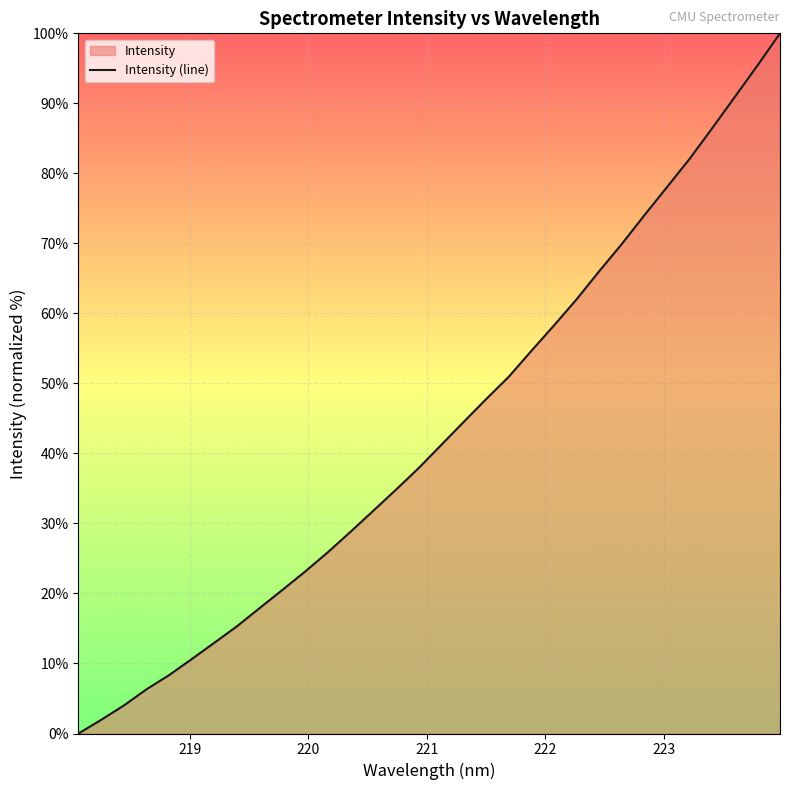

What is the difference between the maximum and minimum values?

100.0